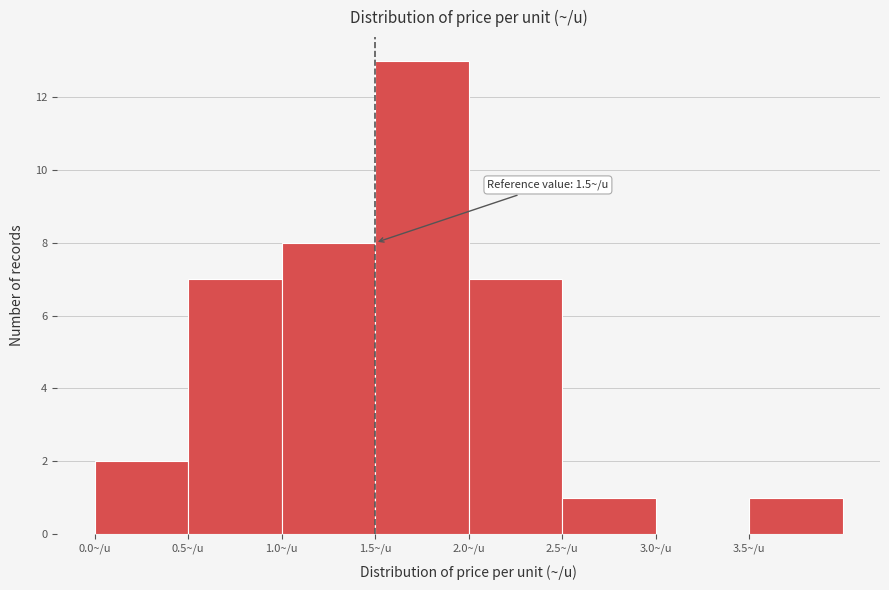

Which range on the x-axis has the tallest bar?

1.5 to 2.0